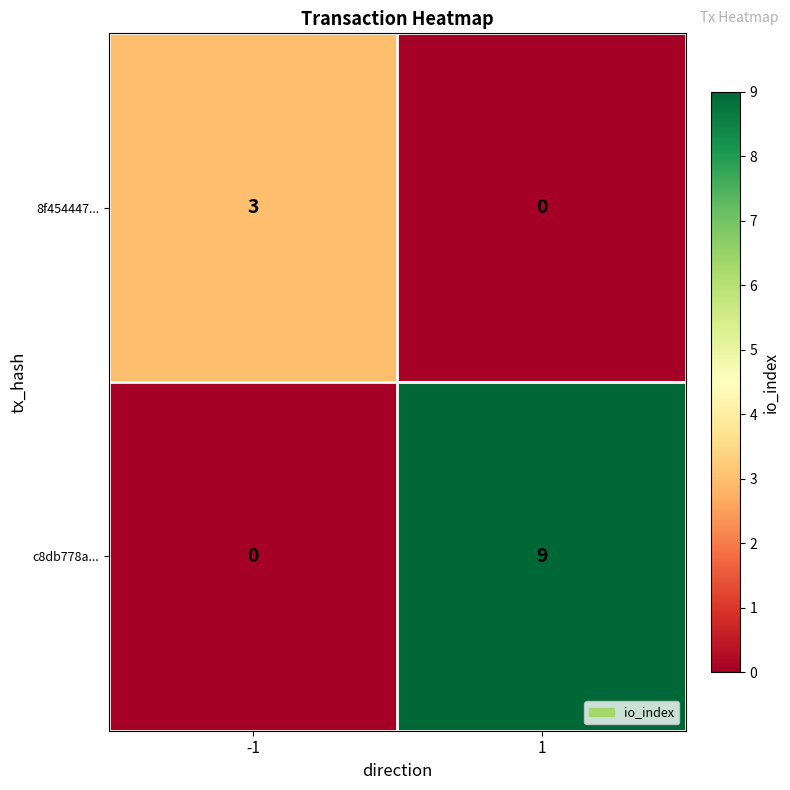

Which series has the largest total across all categories?

c8db778a...